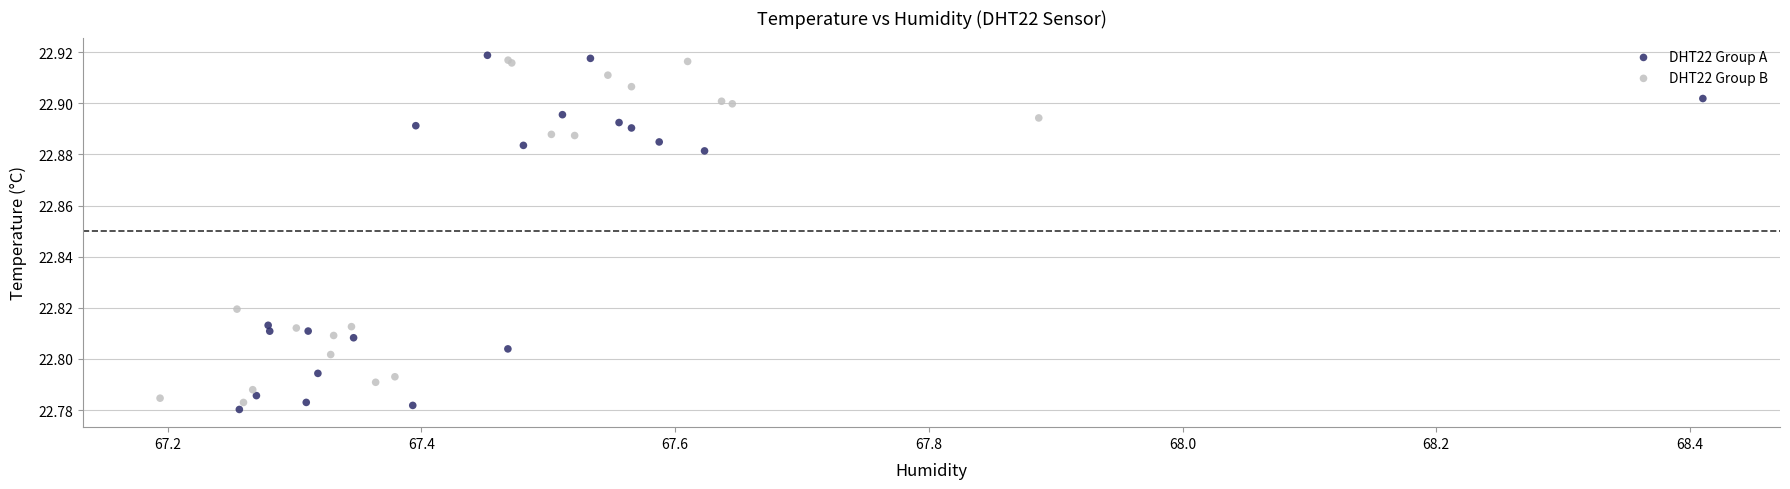

Which series has the widest spread of Y values?

DHT22 Group A